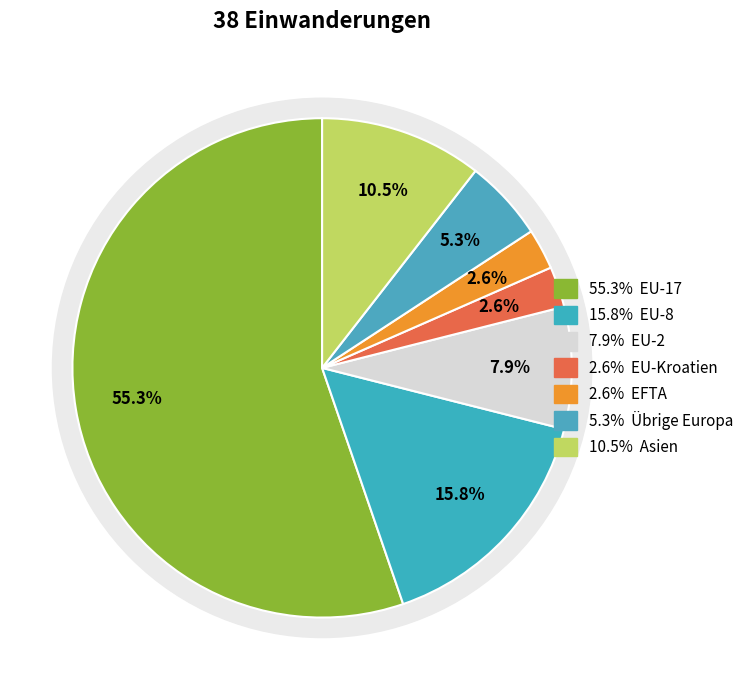

Which slice represents more than half of the pie?

EU-17